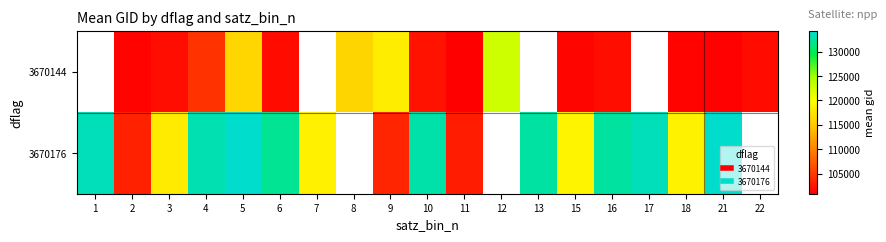

Which label corresponds to the largest value in the chart?

21